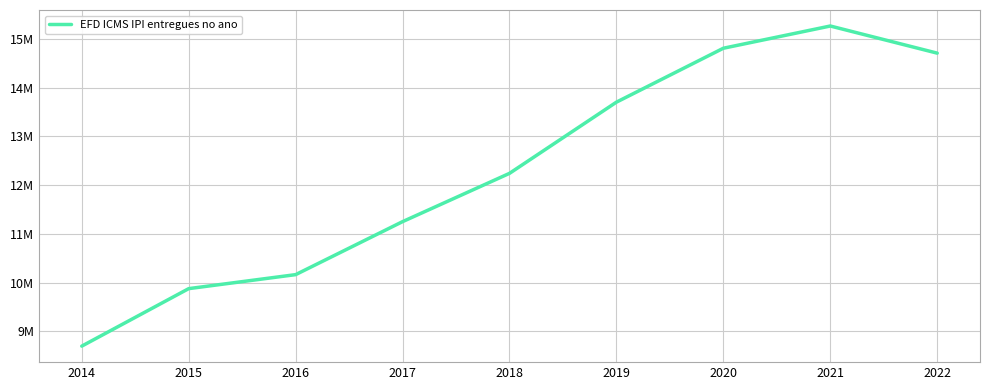

The value at 2022 is 14708565. True or false?

True